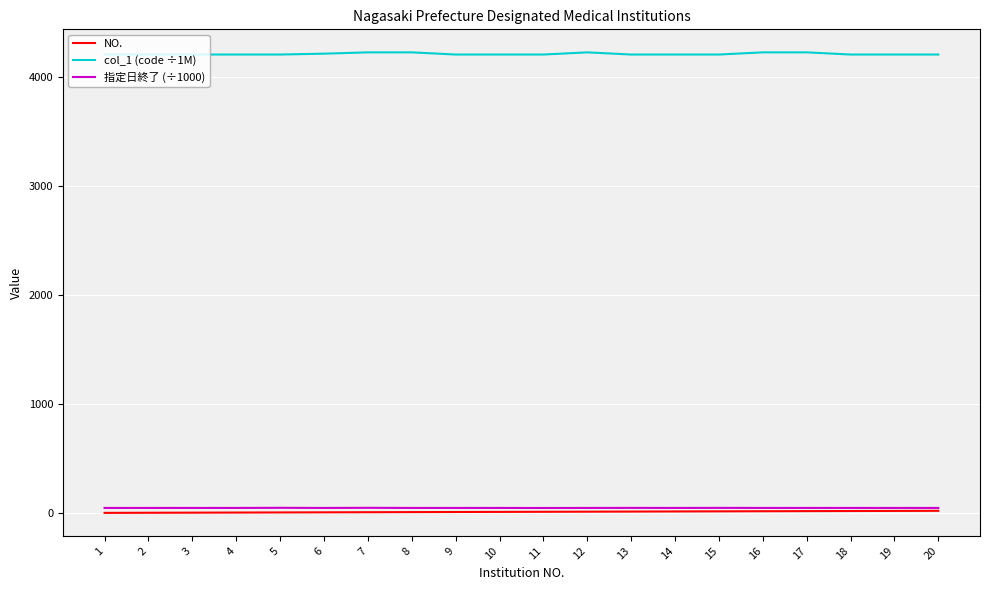

The NO. series shows 3.0 at 3. True or false?

True